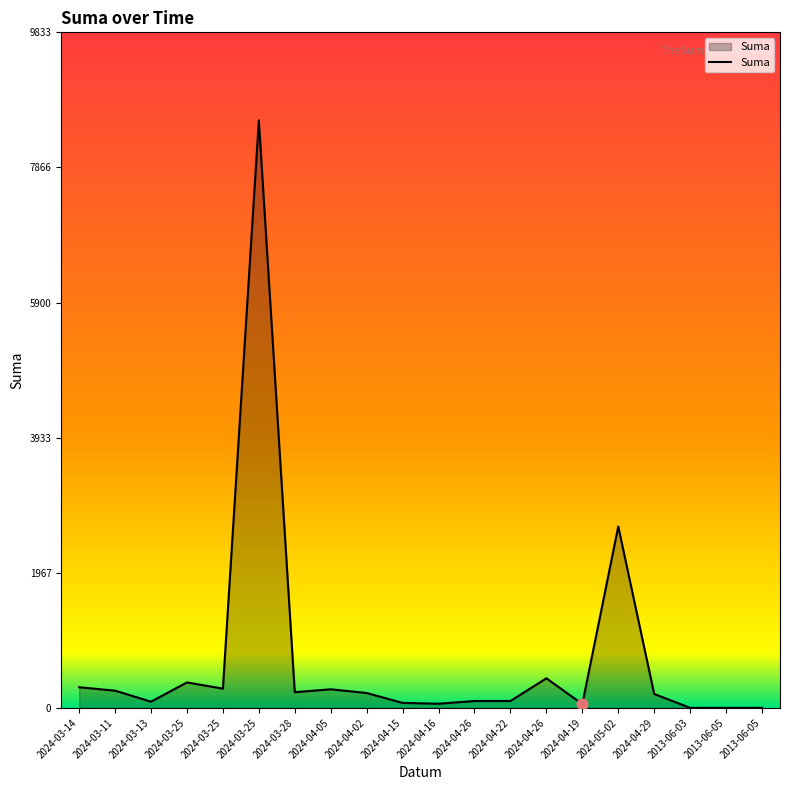

What is the change in value from 2024-03-11 to 2024-04-16?

-190.0